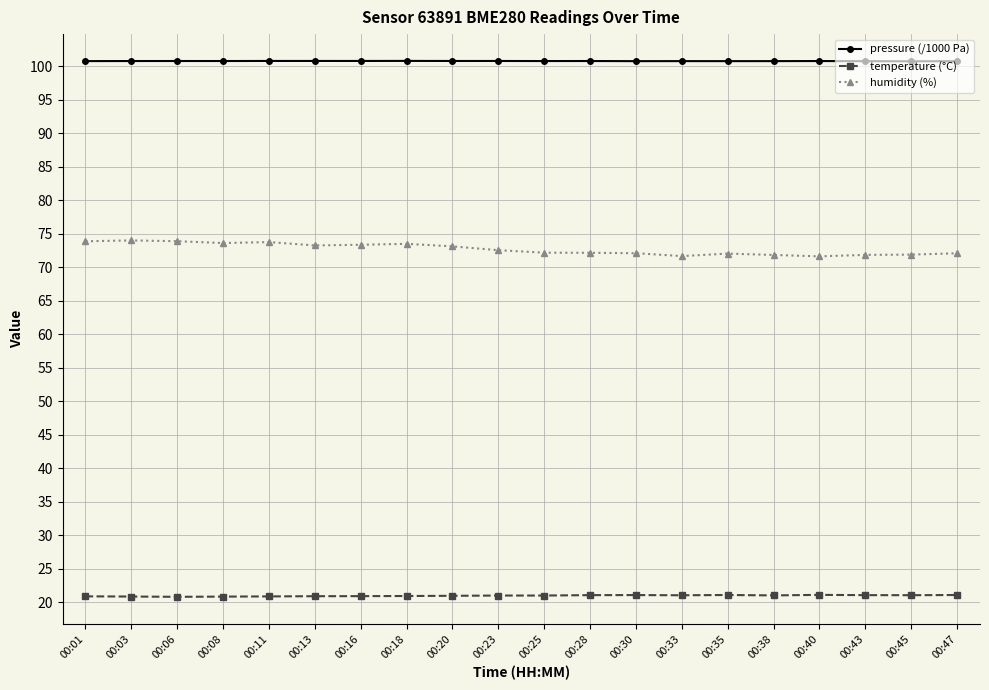

What is the maximum value shown in the chart?

100.8